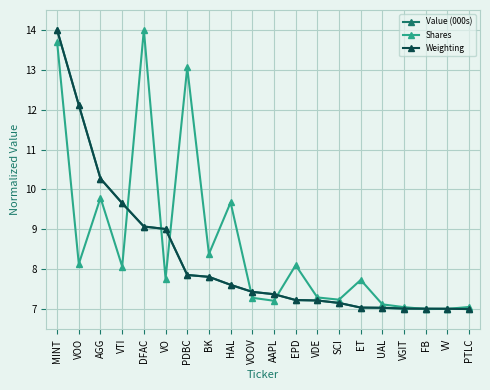

Read the Value (000s) value at VOOV.

7.4